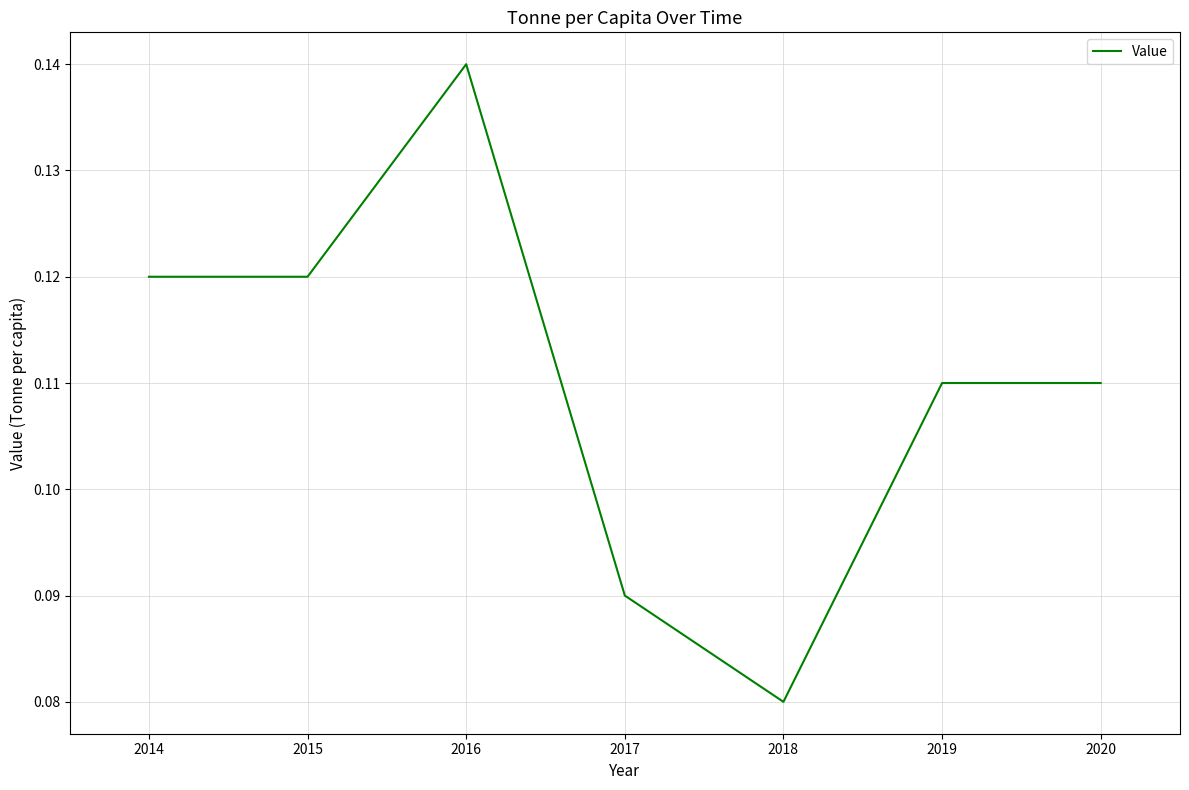

What is the sum of the values at 2018 and 2017?

0.2